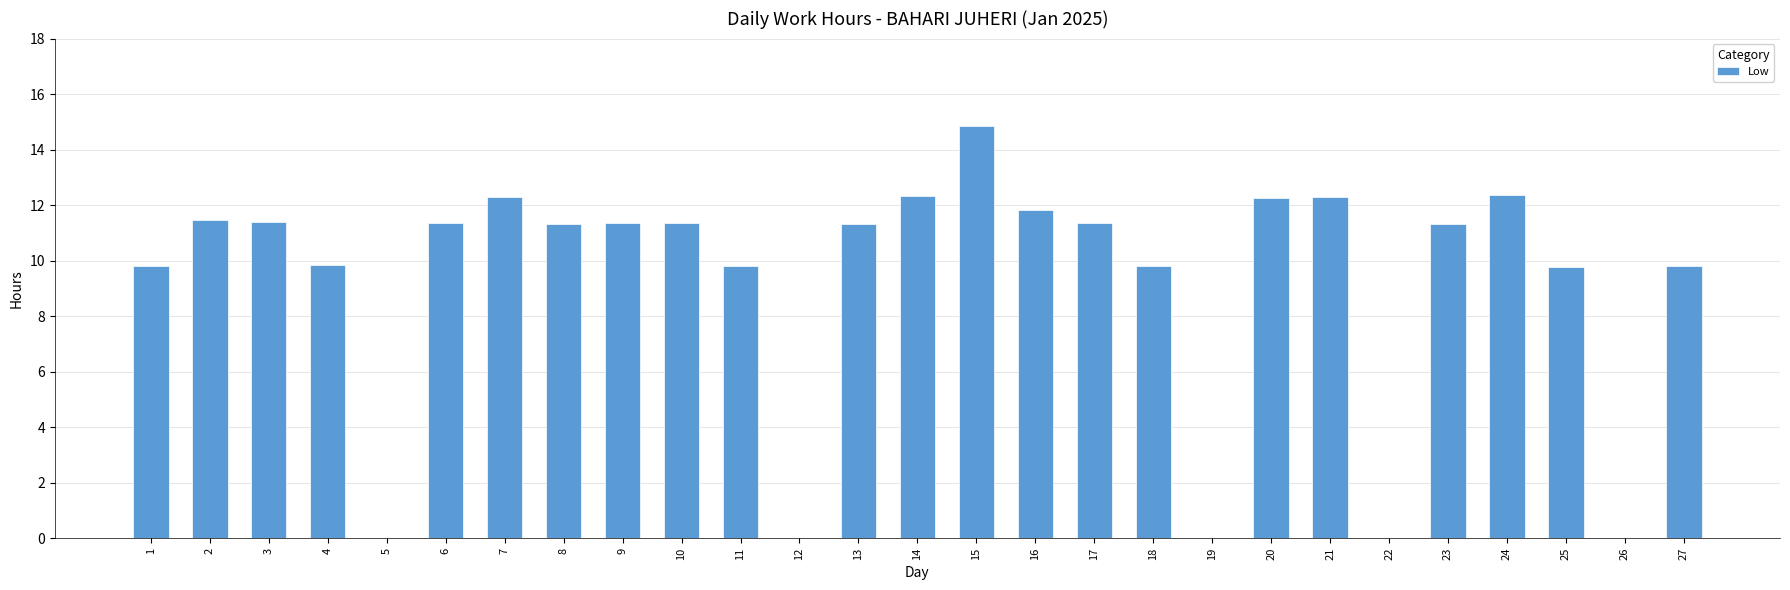

What is the sum of all values?

249.3